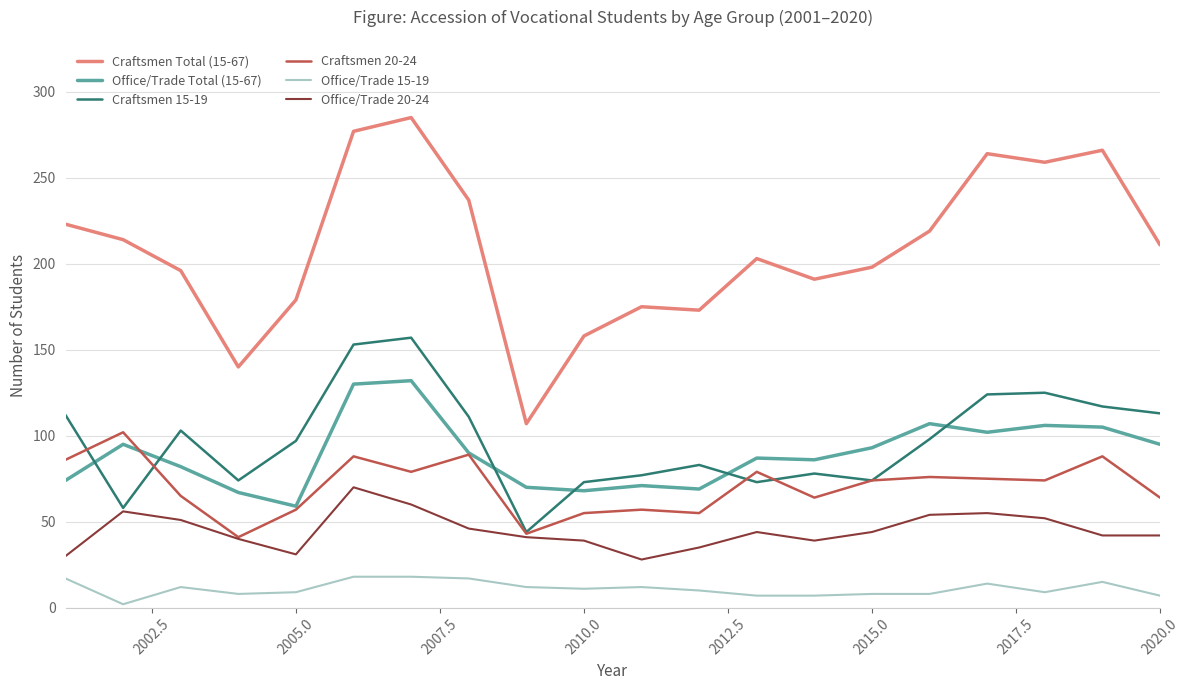

True or false: Office/Trade Total (15-67) and Office/Trade 20-24 intersect in this chart.

False